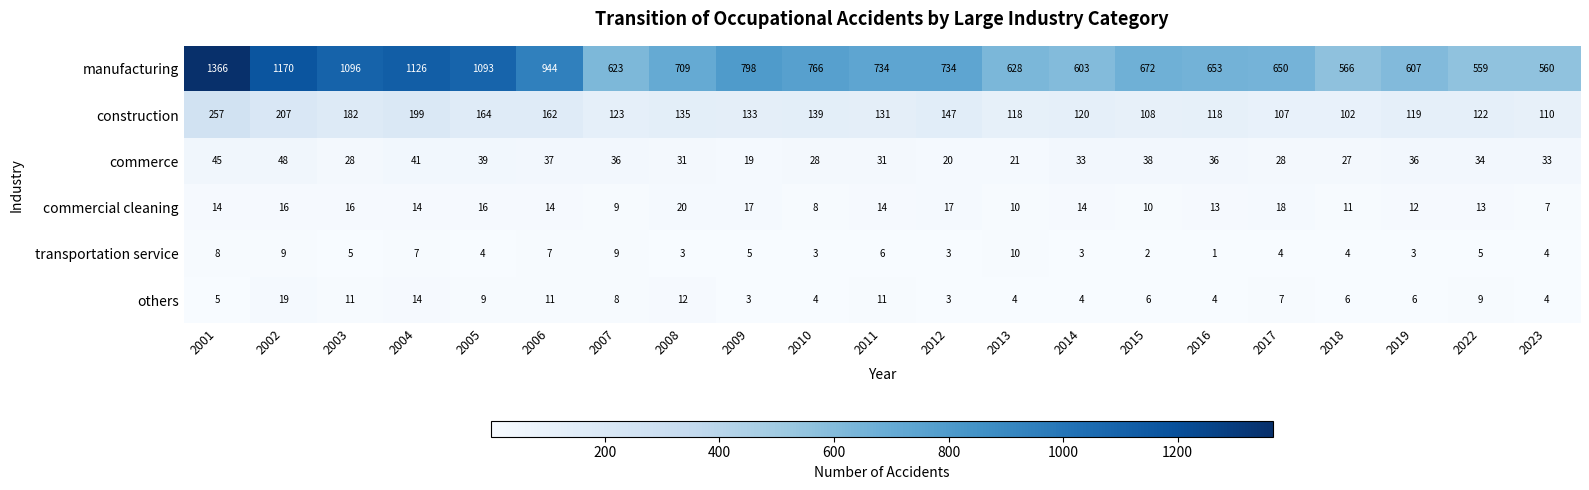

Which label corresponds to the largest value in the chart?

2001